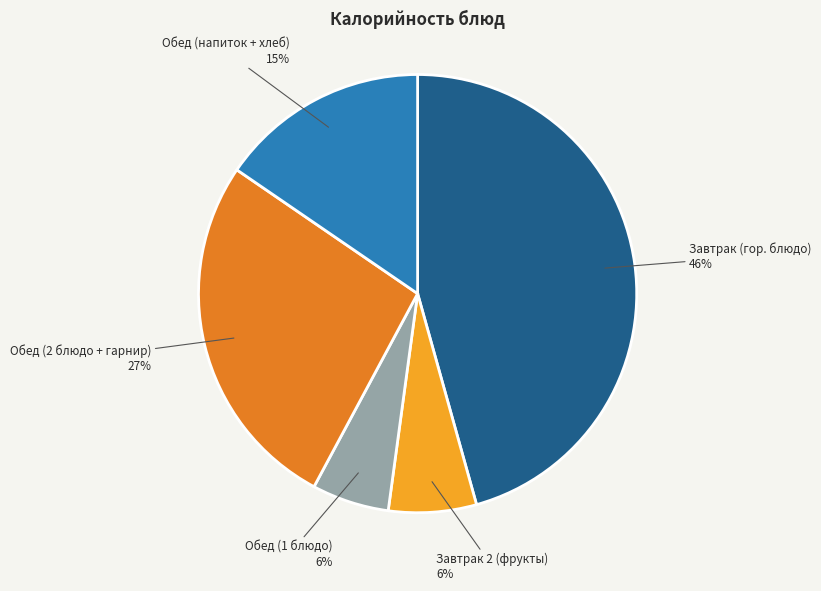

Is there a majority slice in this chart?

No